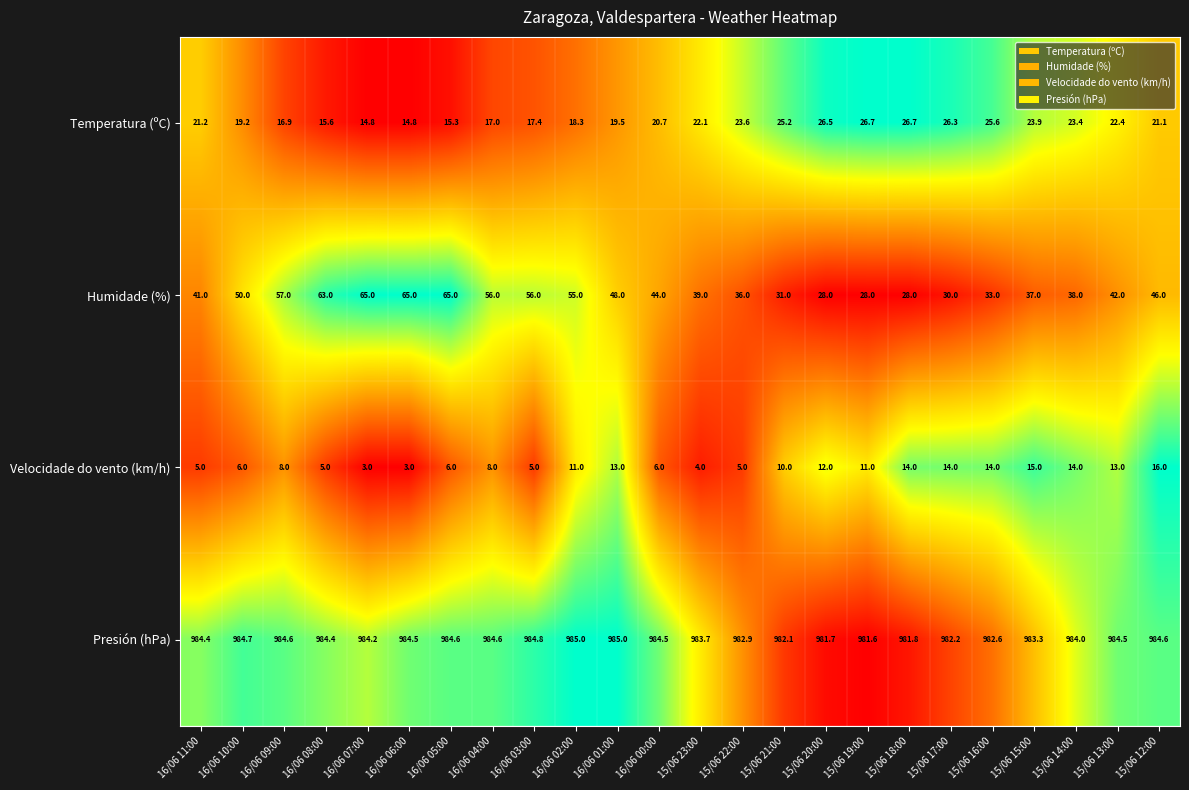

Which series has the largest total across all categories?

Presión (hPa)